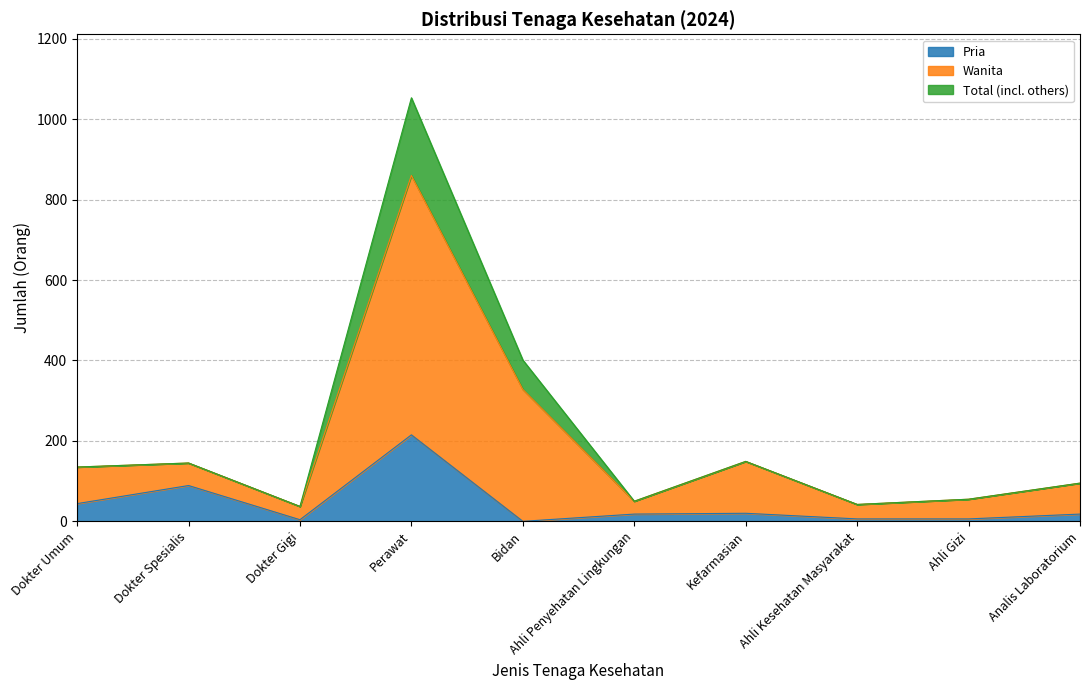

At which category does Wanita reach its first local peak?

Dokter Spesialis